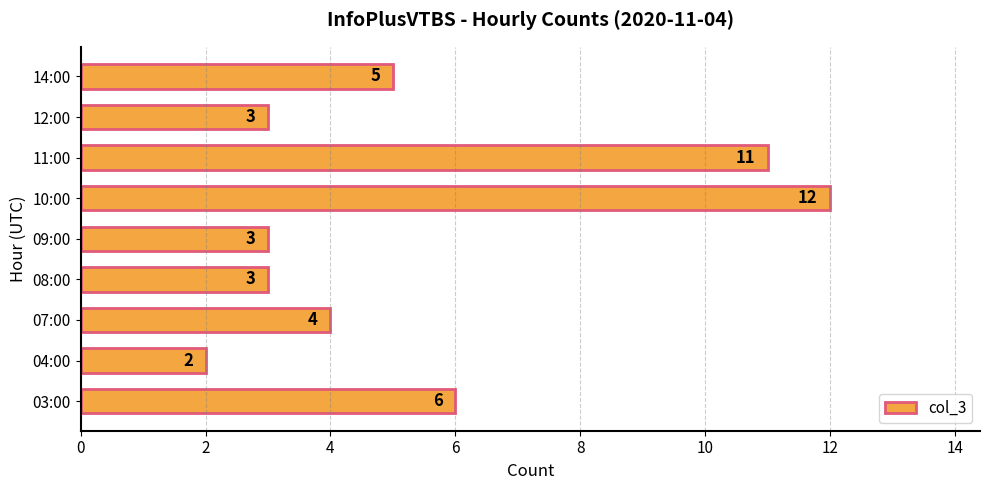

What is the smallest value displayed?

2